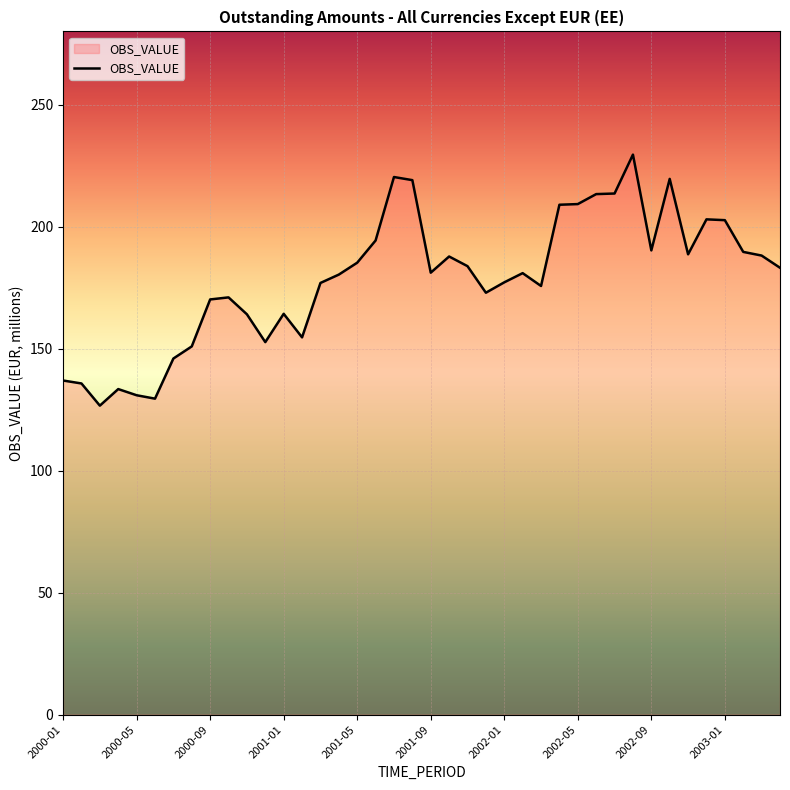

What is the minimum value shown in the chart?

126.6